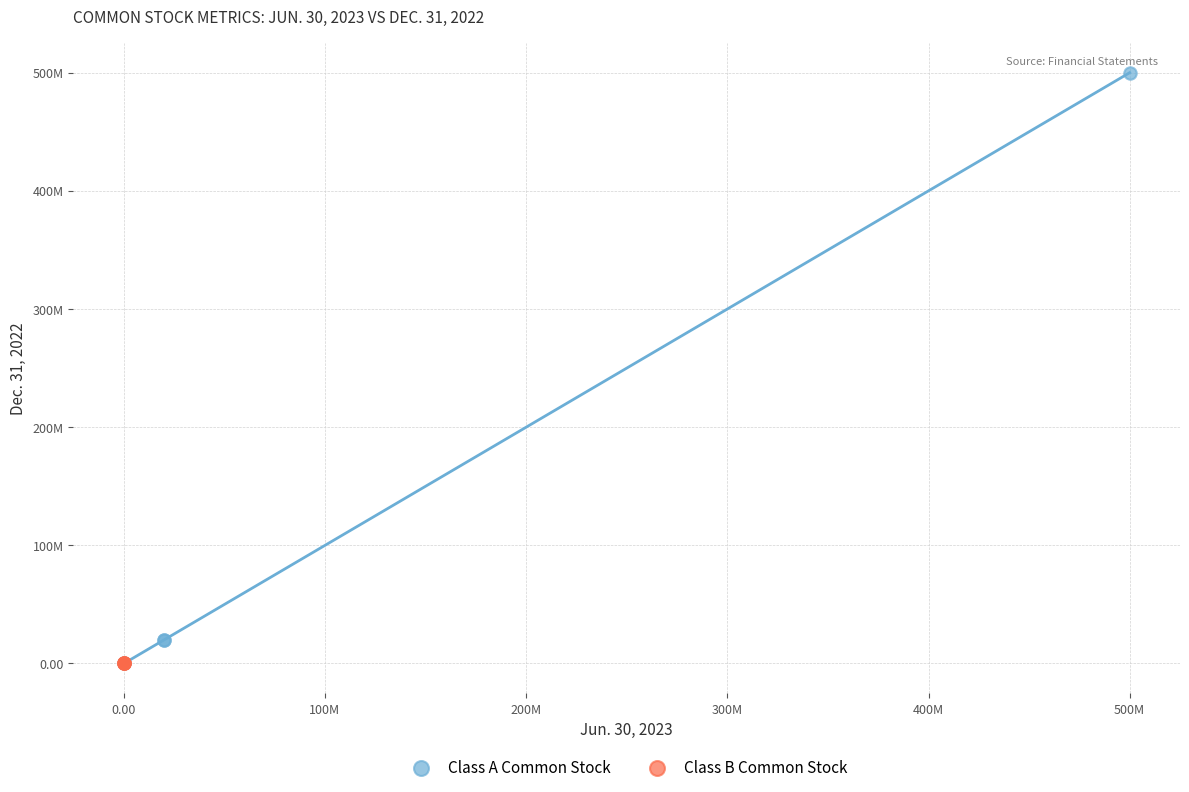

What are all the series names shown in the legend?

Class A Common Stock, Class B Common Stock